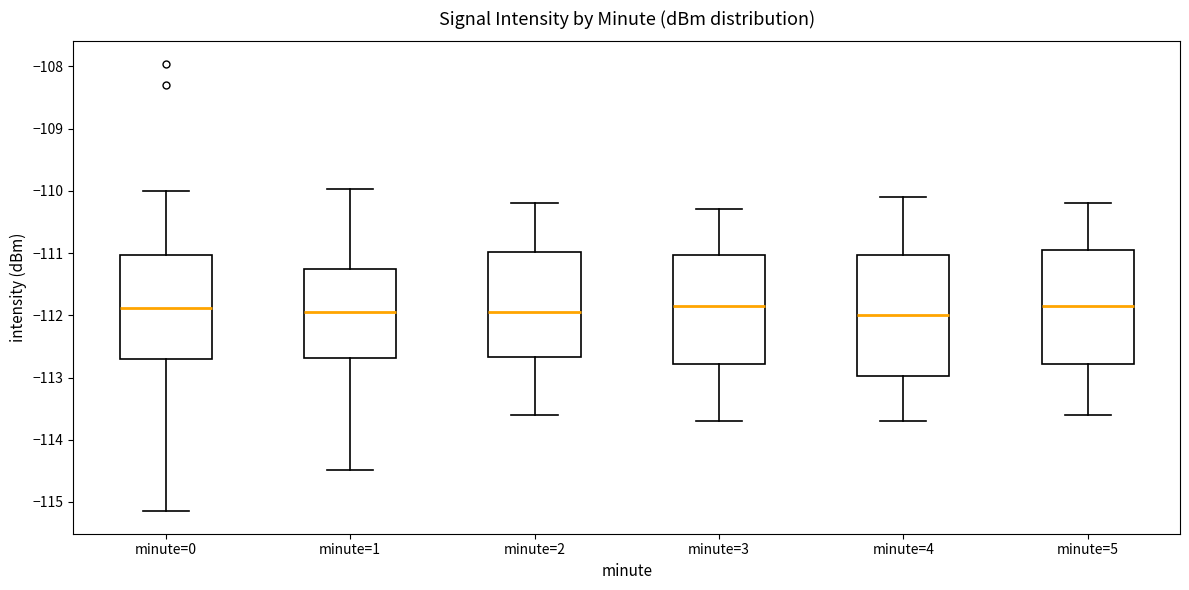

Where does the lower whisker of the box for minute=1 end on the y-axis? The values are not printed on the chart, so give them approximately, as read against the axis.

-114.5